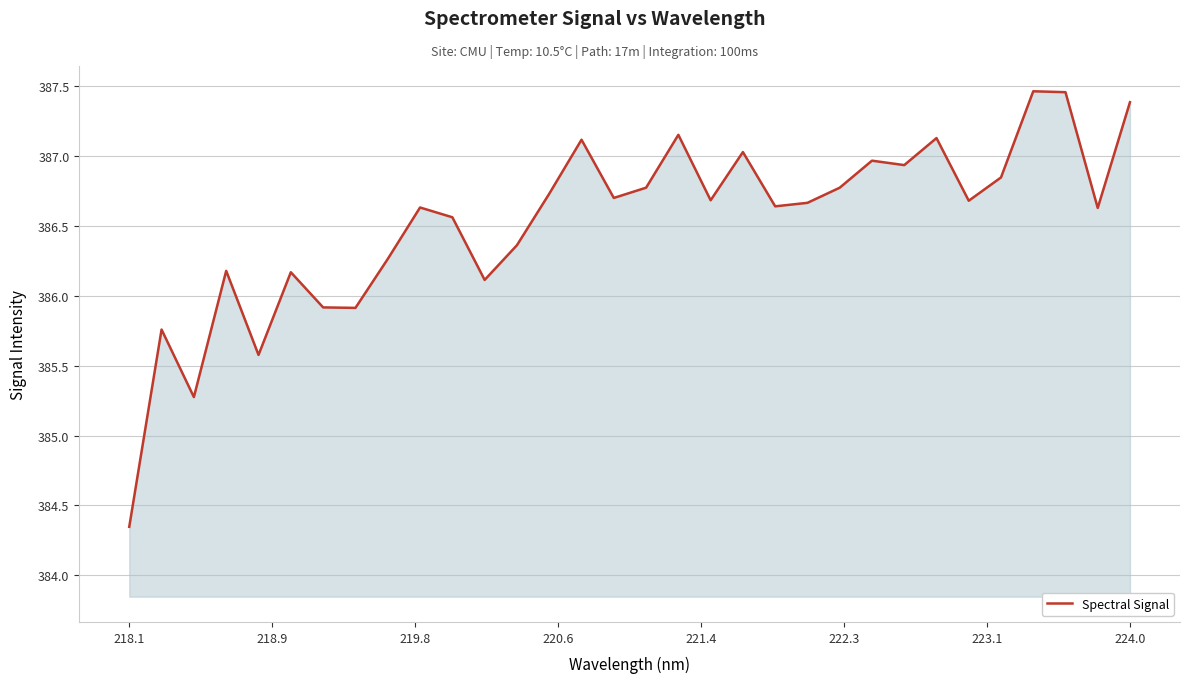

What is the difference between the maximum and minimum values?

3.1